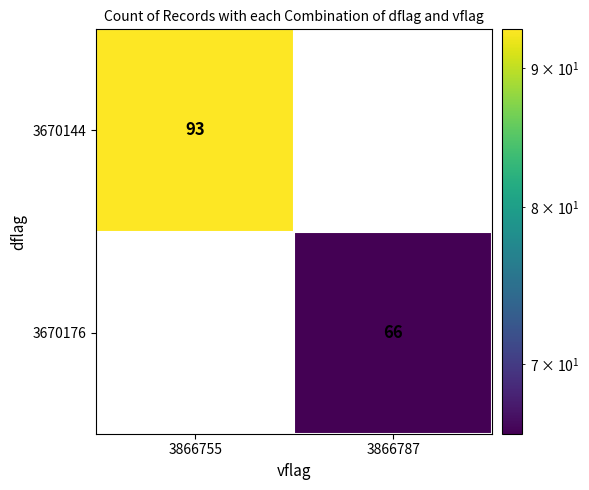

Which series has the widest spread of values?

3670144